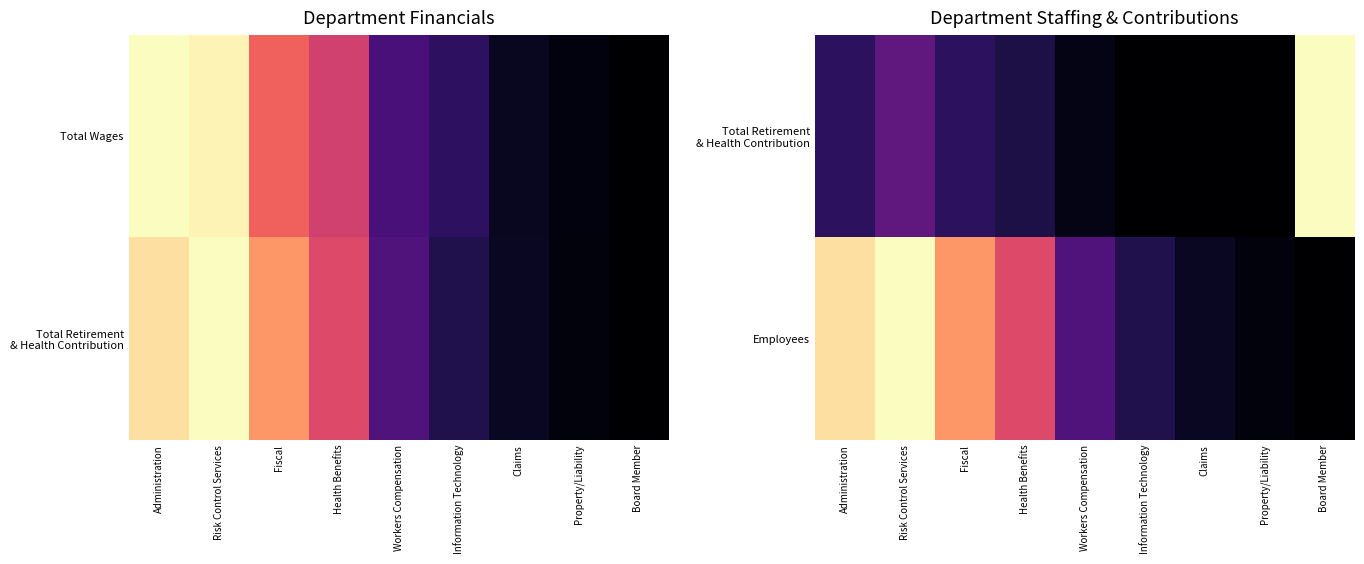

Is it true that Total Retirement & Health Contribution equals 0.6 at Property/Liability?

False